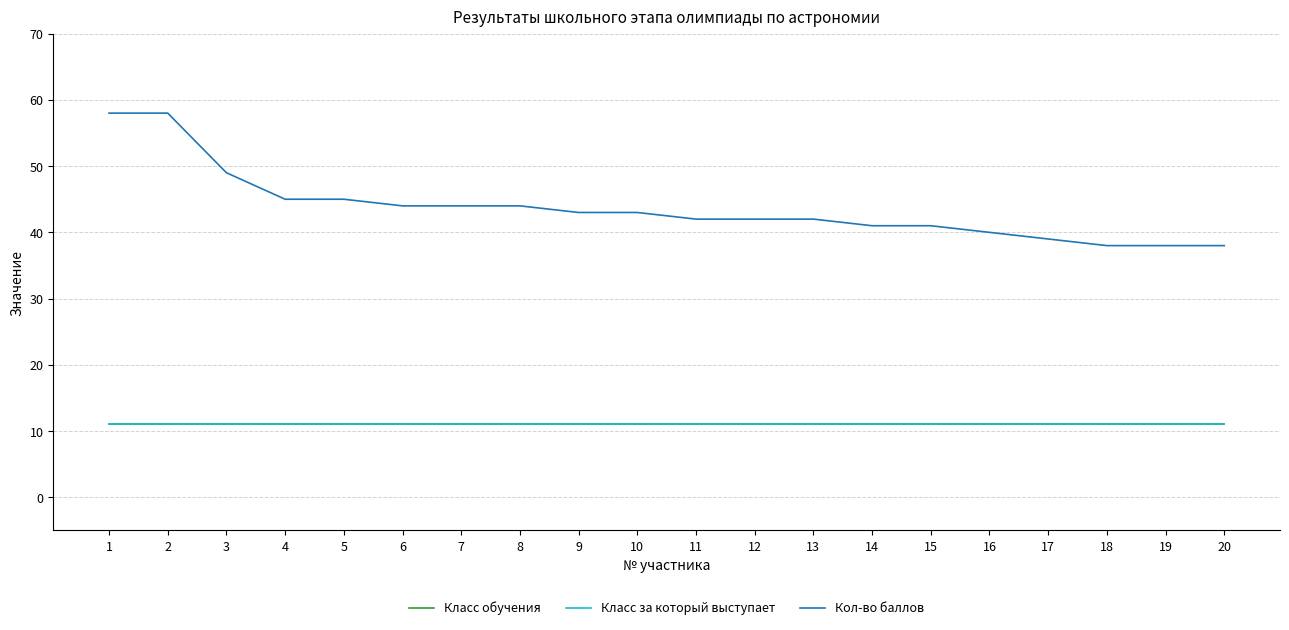

True or false: Класс за который выступает and Кол-во баллов cross at least once.

False